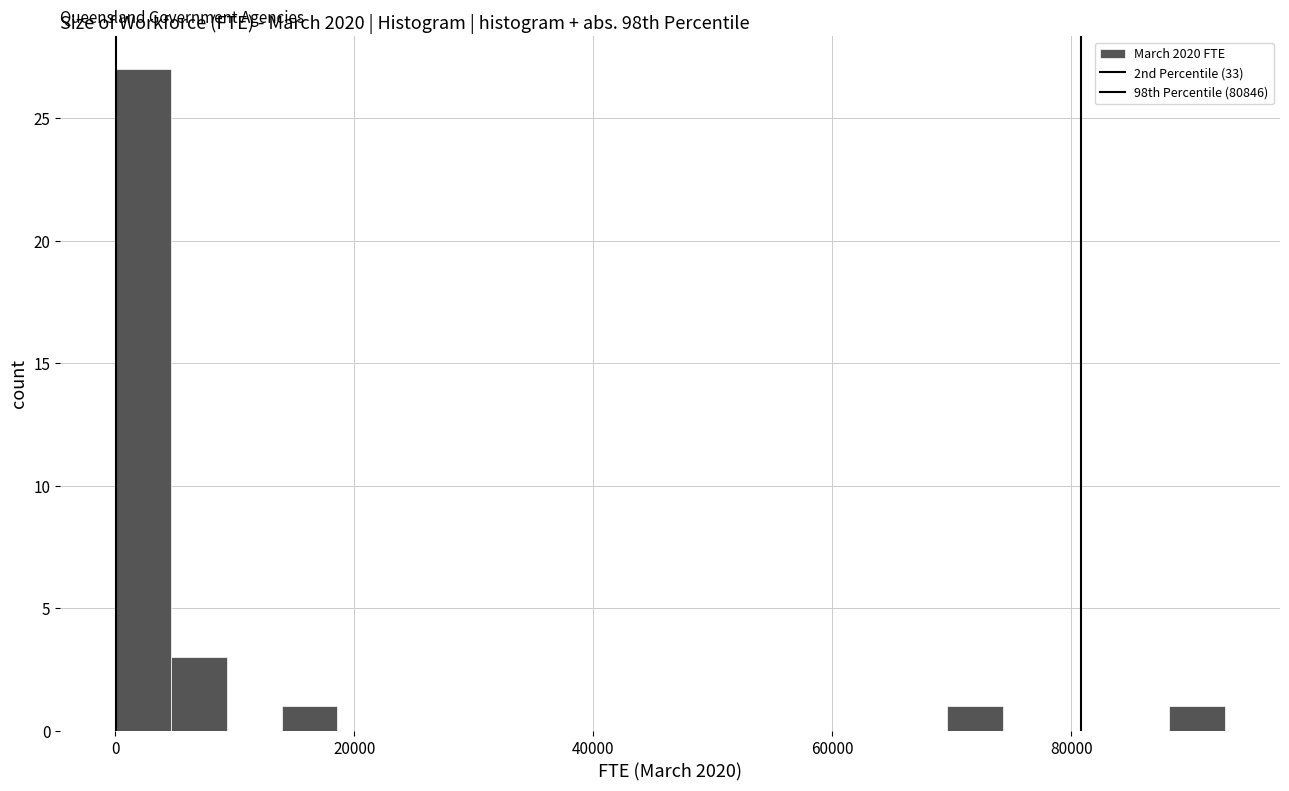

Around what value on the x-axis is the tallest bar? Give the approximate position of its centre, as read against the axis.

2000